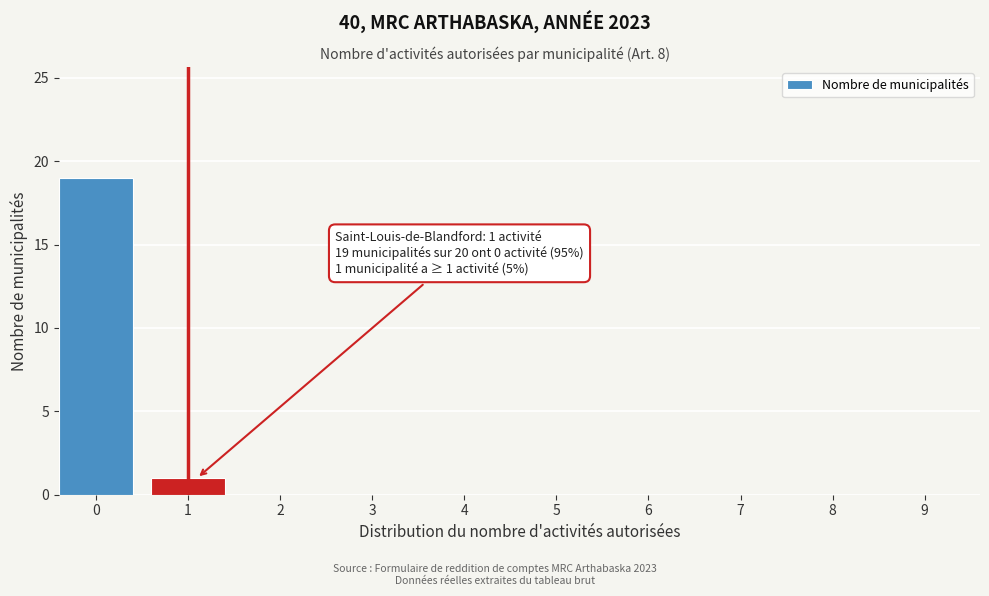

Reading left to right, list all the values displayed in this chart.

0=19	1=1	2=0	3=0	4=0	5=0	6=0	7=0	8=0	9=0